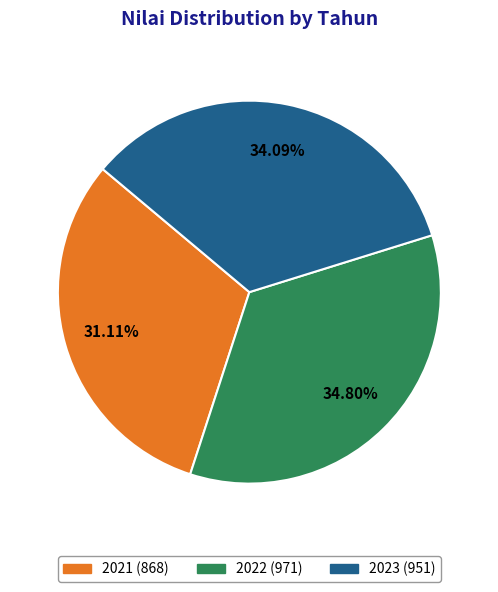

Rank the categories by value from lowest to highest.

2021, 2023, 2022